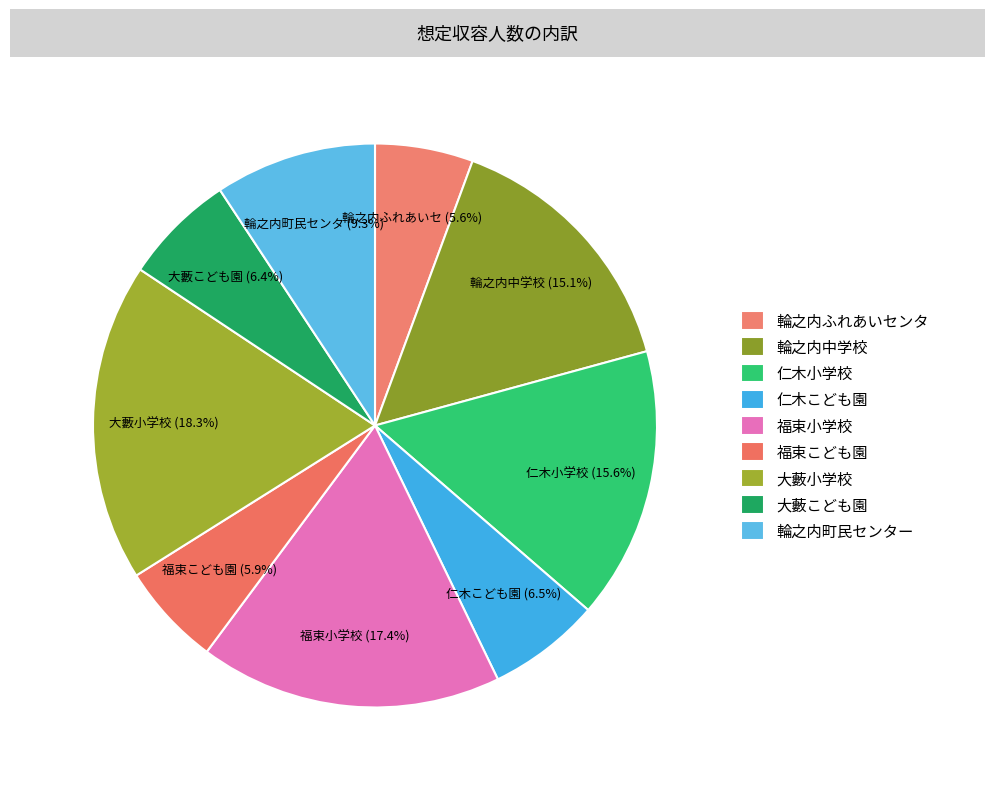

What is the ratio of the value at 輪之内中学校 to the value at 仁木小学校?

1.0